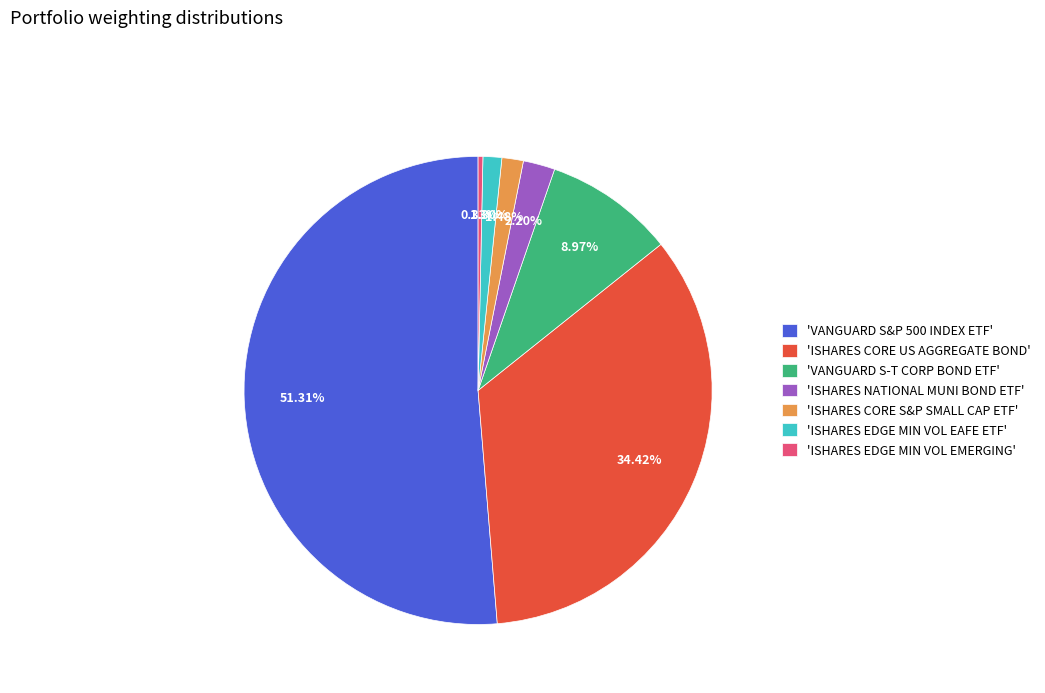

How many segments does this pie chart have?

7